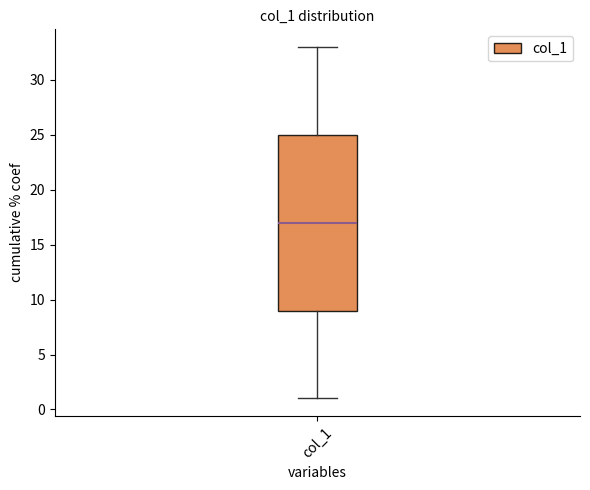

Transcribe this box plot: give where the median line is, the range the box spans, and where the two whiskers end, as read against the y-axis. The values are not printed on the chart, so give them approximately, as read against the axis.

median 17, box 9 to 25, whiskers 1 to 33